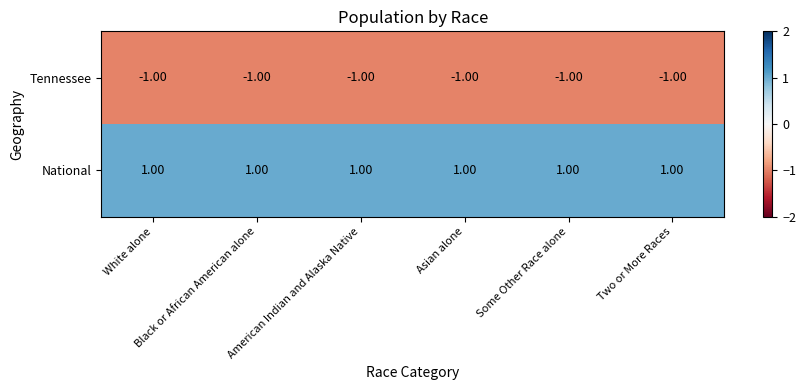

List the series in order of their overall mean, lowest first.

Tennessee, National